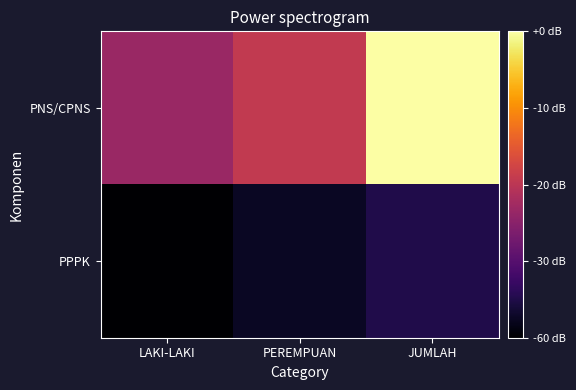

Reading left to right, transcribe all the data shown in this chart.

PNS/CPNS: LAKI-LAKI=24219	PEREMPUAN=29355	JUMLAH=53574
PPPK: LAKI-LAKI=3228	PEREMPUAN=6418	JUMLAH=9646